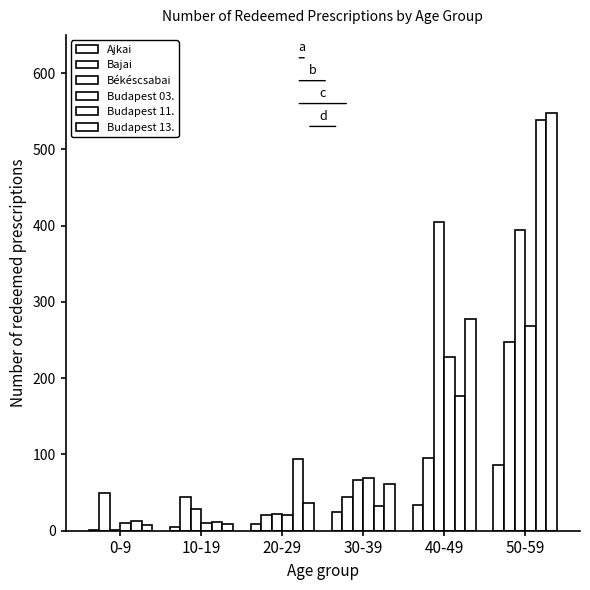

What is the maximum value shown in the chart?

548